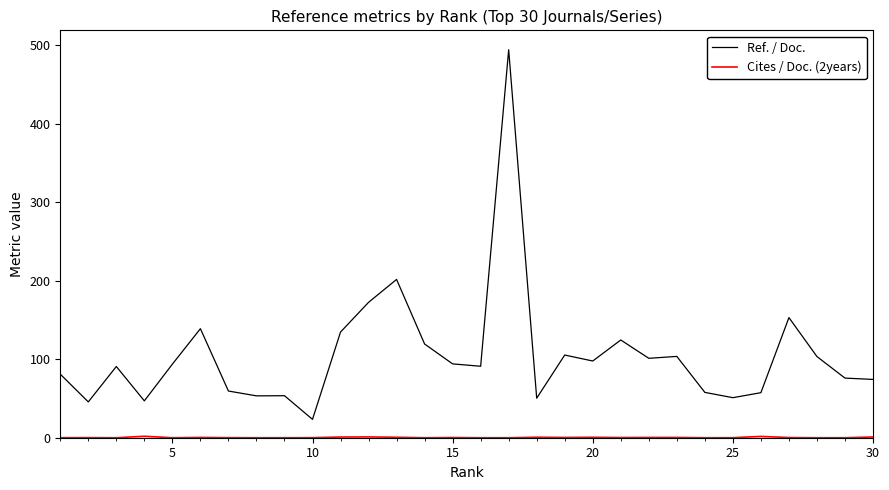

Which series has the largest total across all categories?

Ref. / Doc.